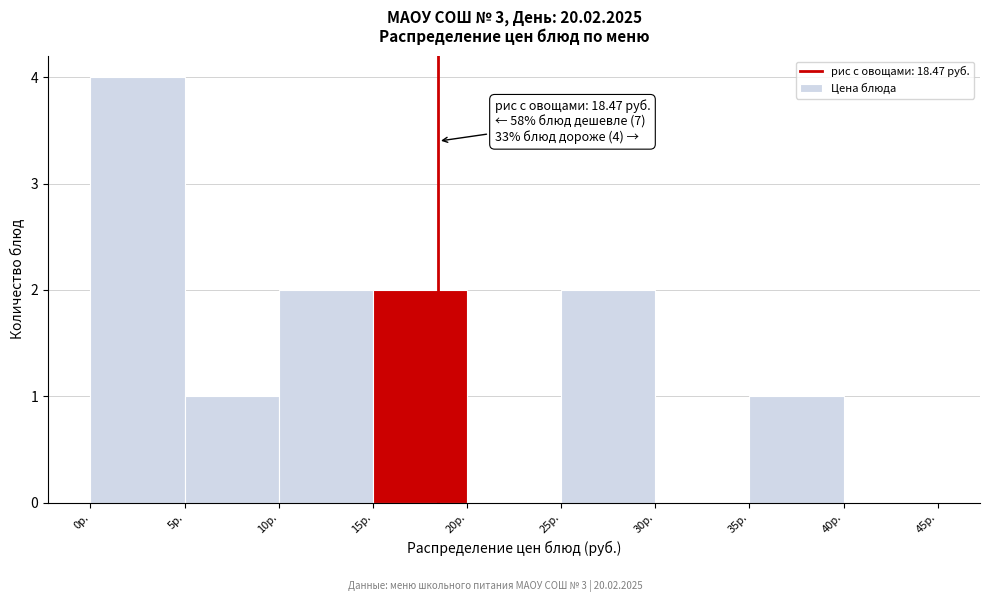

Which range on the x-axis has the tallest bar?

0 to 5